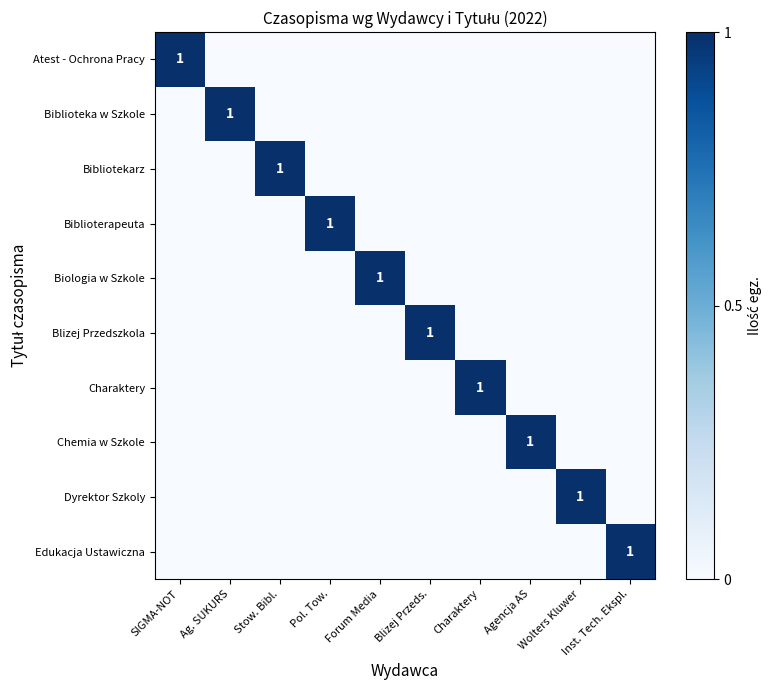

The value of Biblioteka w Szkole at Stow. Bibl. is 0. True or false?

True